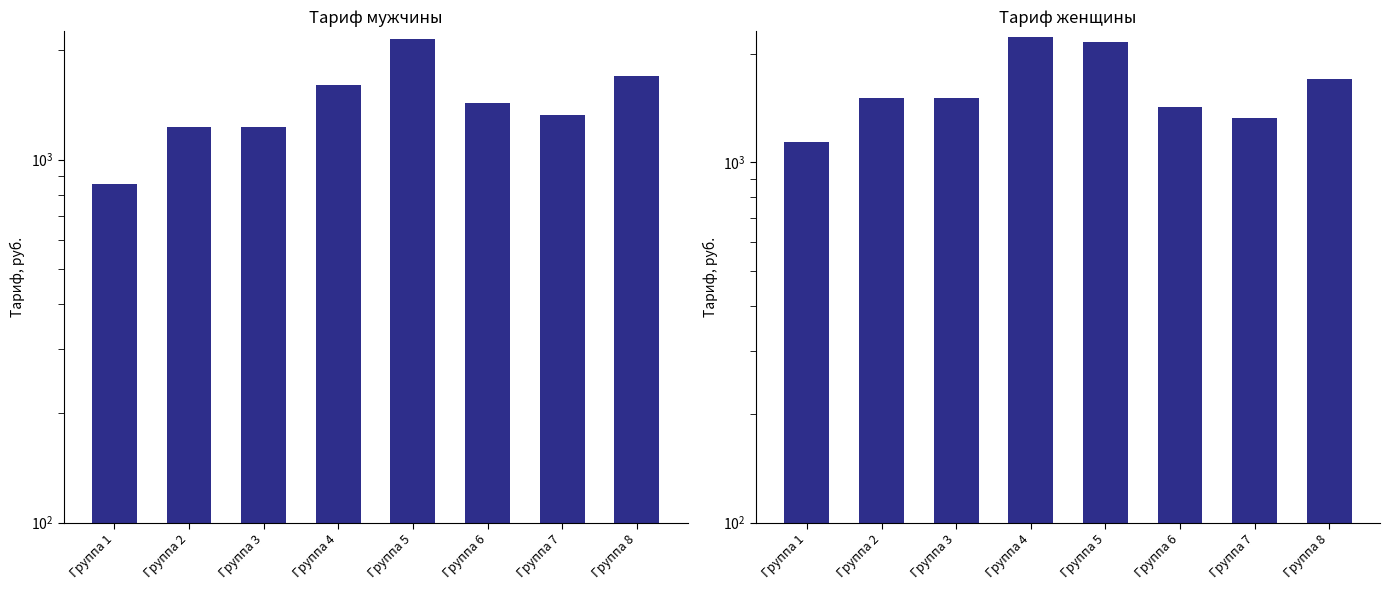

Is the value of Тариф мужчины (руб.) at Группа 1 greater than the value of Тариф женщины (руб.) at Группа 1?

No